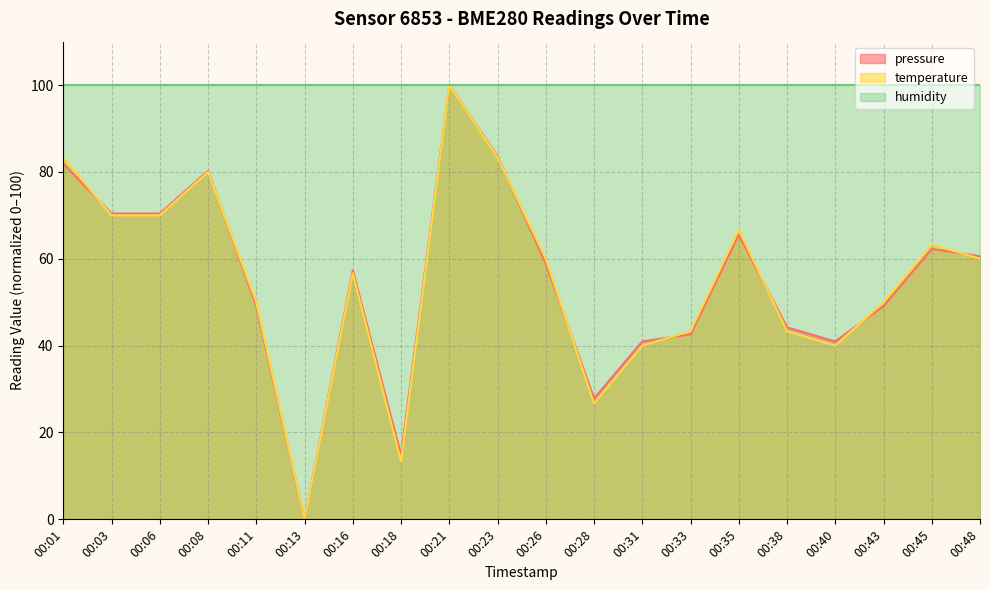

True or false: pressure and temperature intersect in this chart.

True